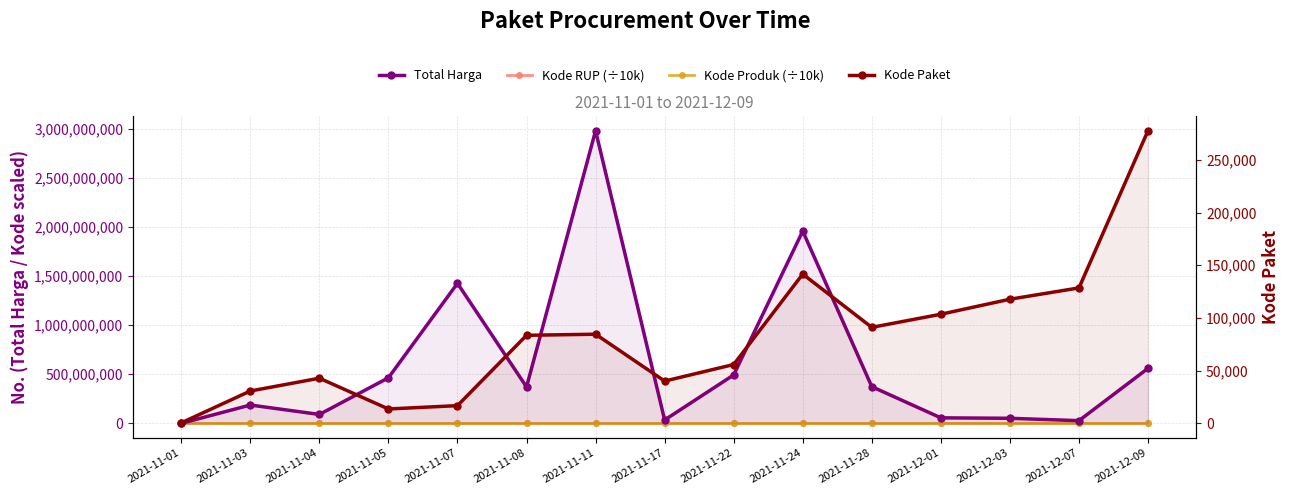

What is the approximate value of Kode RUP (÷10k) at 2021-12-09?

2849.7